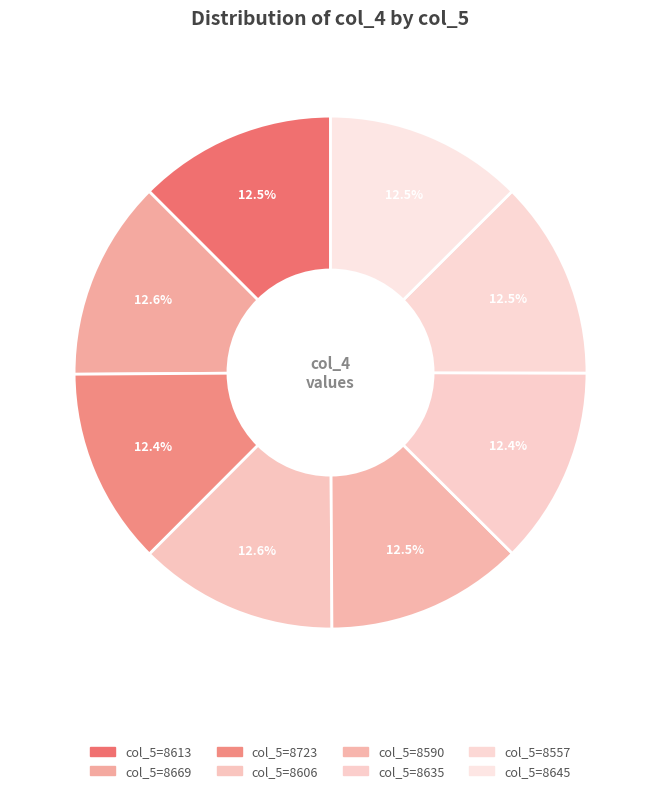

How many slices are in this pie chart?

8